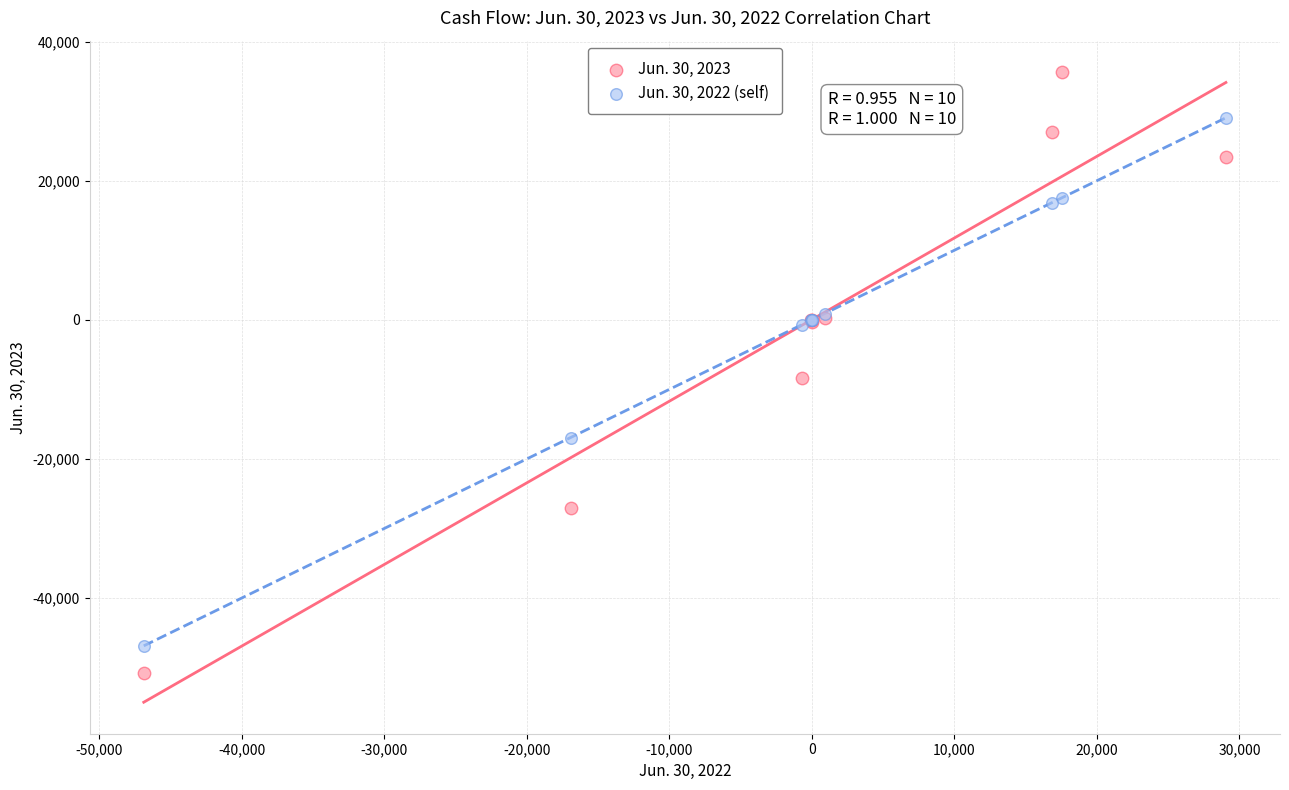

Which series reaches the minimum Y coordinate?

Jun. 30, 2023